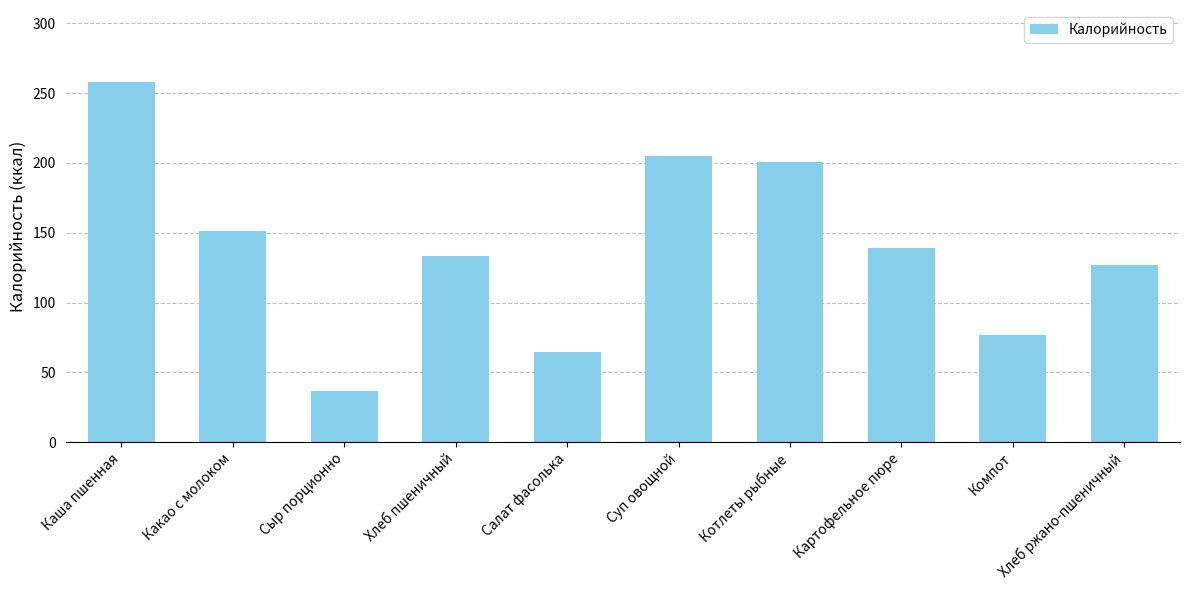

What position from the right is Каша пшенная?

10